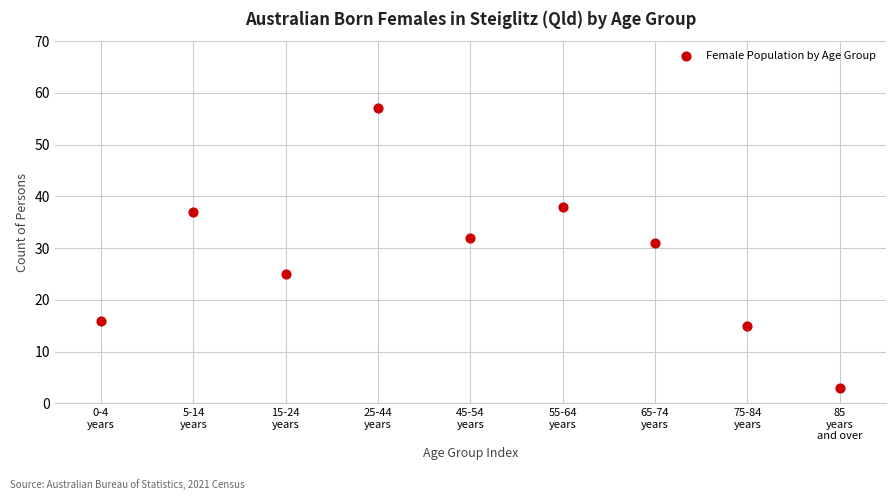

What Y value in the scatter plot is closest to 30?

31